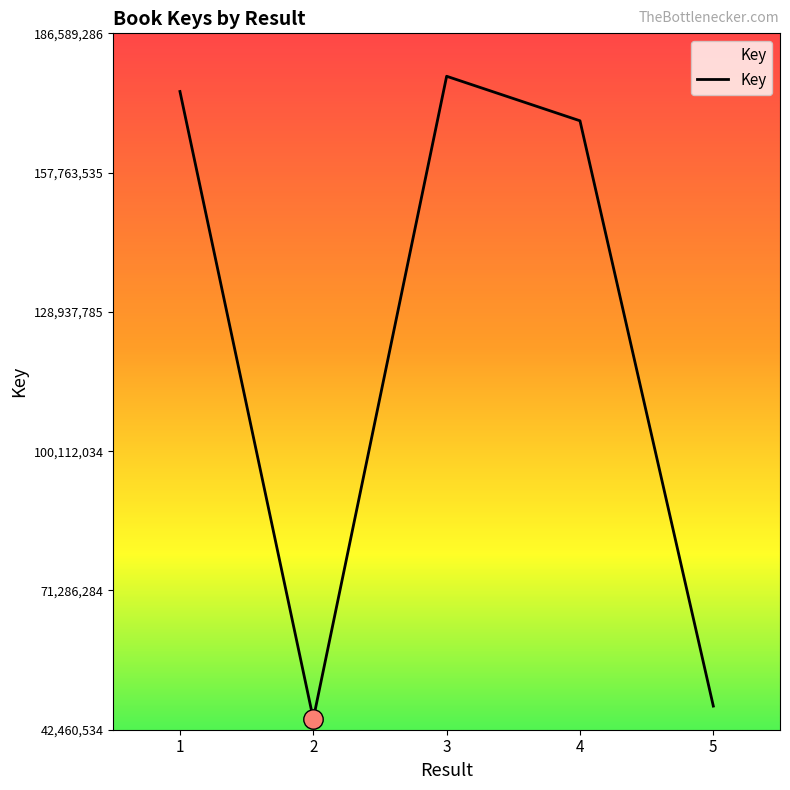

Reading left to right, transcribe all the data shown in this chart.

174550723	44695299	177704082	168488454	47351563